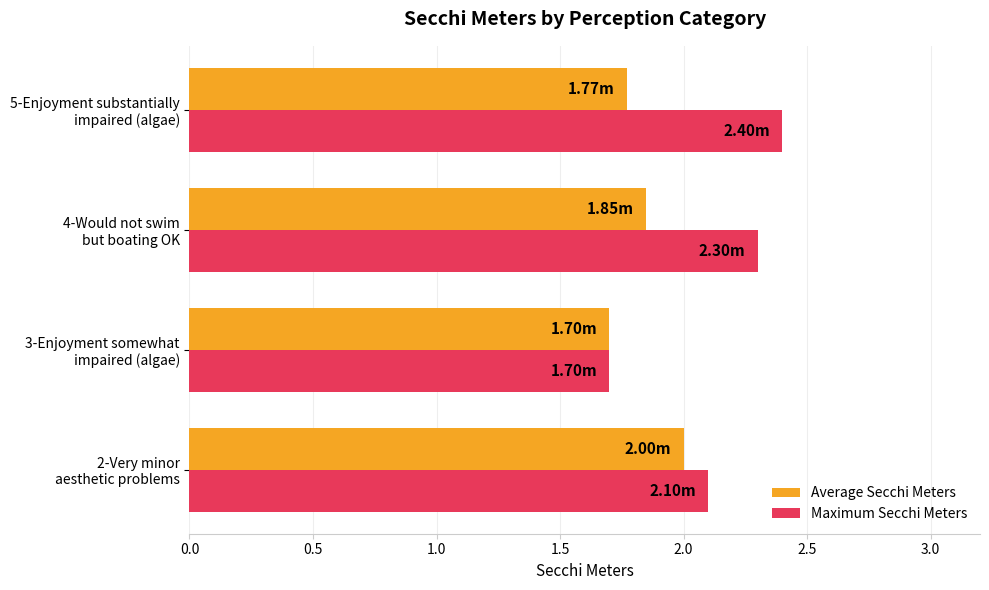

Rank the series by their average value, from highest to lowest.

Maximum Secchi Meters, Average Secchi Meters